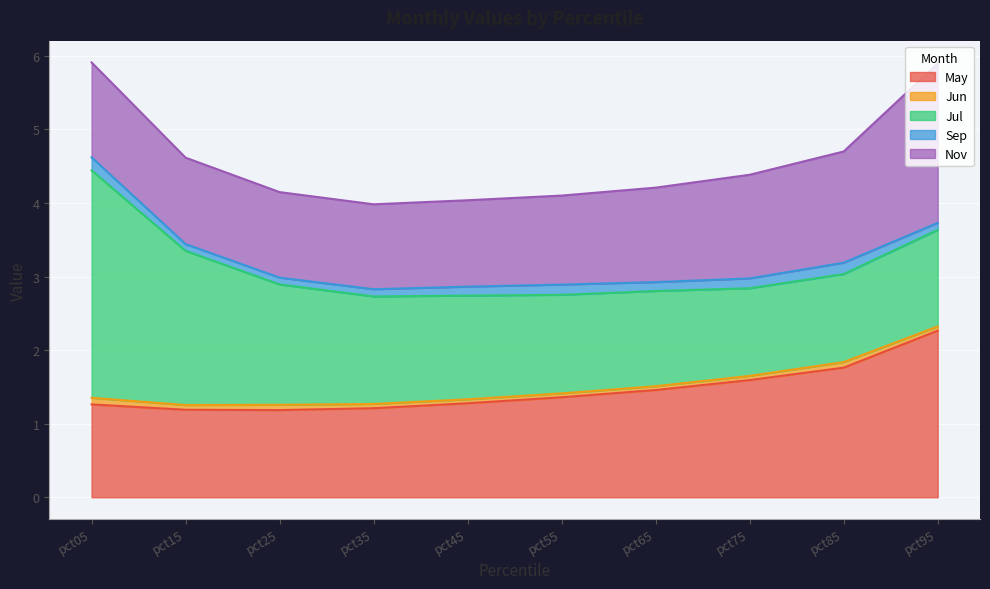

In Sep, how many points are lower than both neighbors (excluding endpoints)?

2